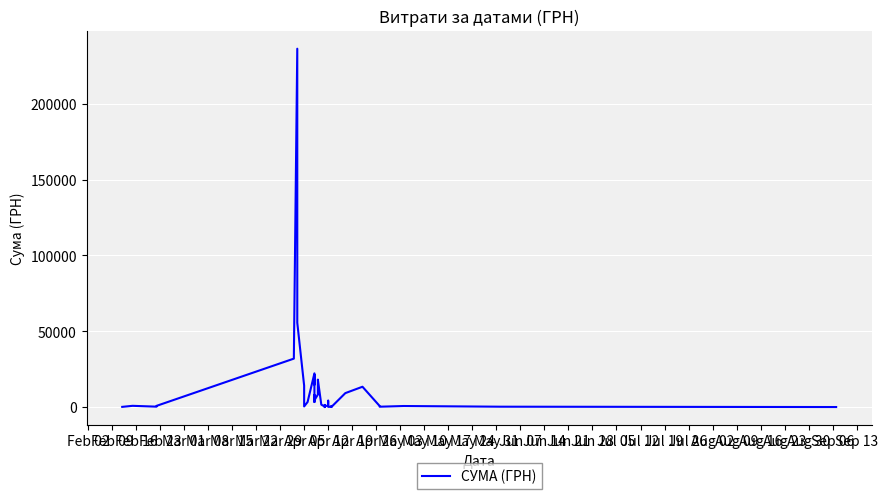

Is this an area chart (filled region under the line)?

No